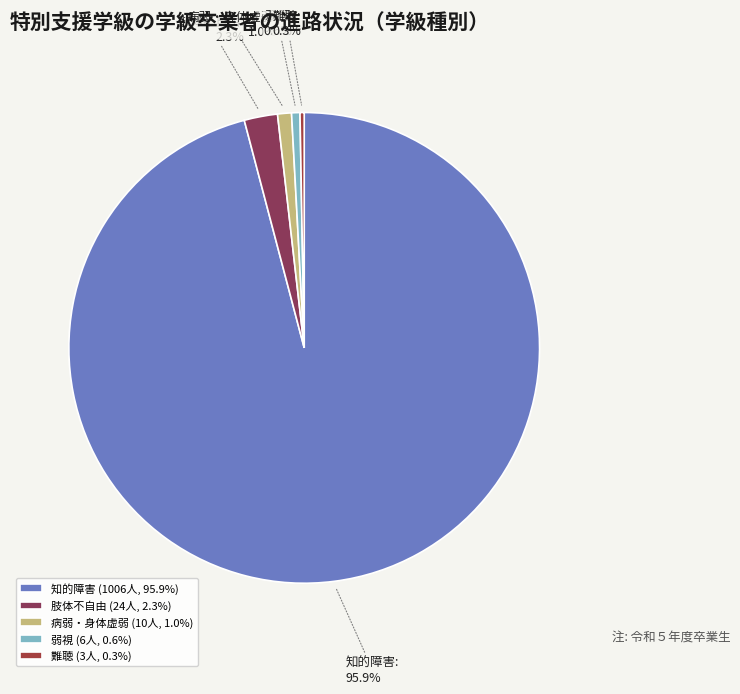

How many slices are in this pie chart?

5